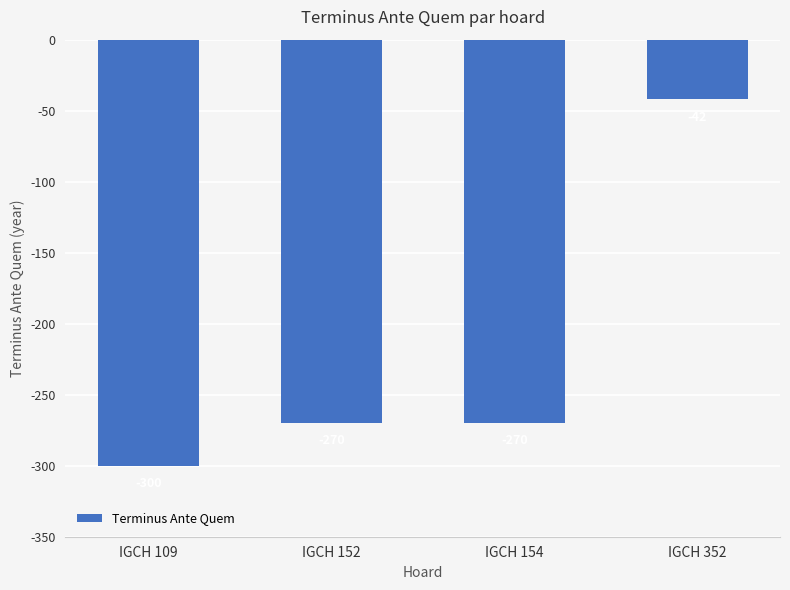

How many values are below -270?

1